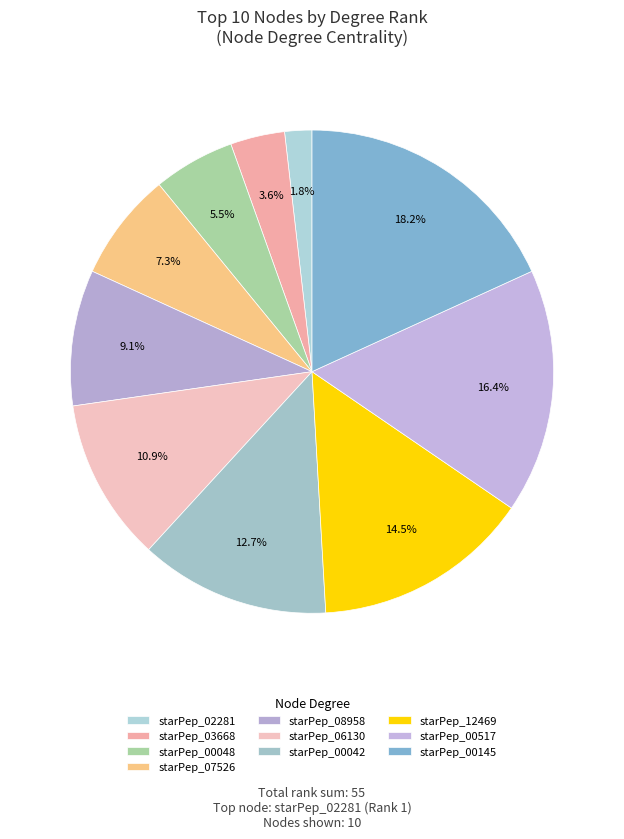

Which slice is the largest?

starPep_00145